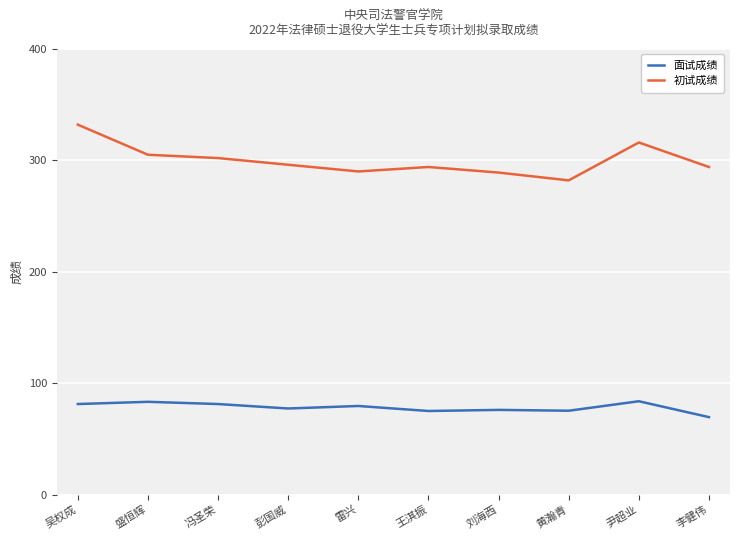

Between 吴权成 and 尹超业, which series saw the biggest shift?

初试成绩